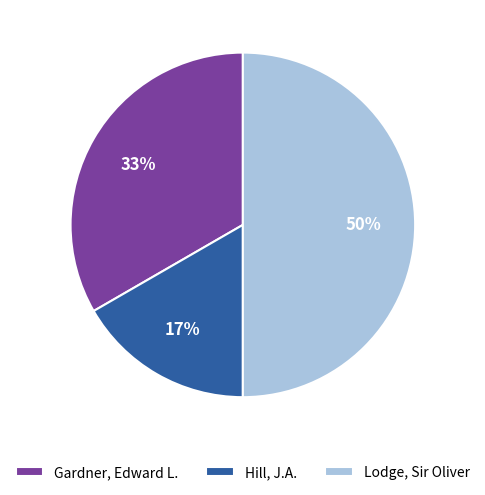

To the nearest percent, what portion does Hill, J.A. represent?

17%